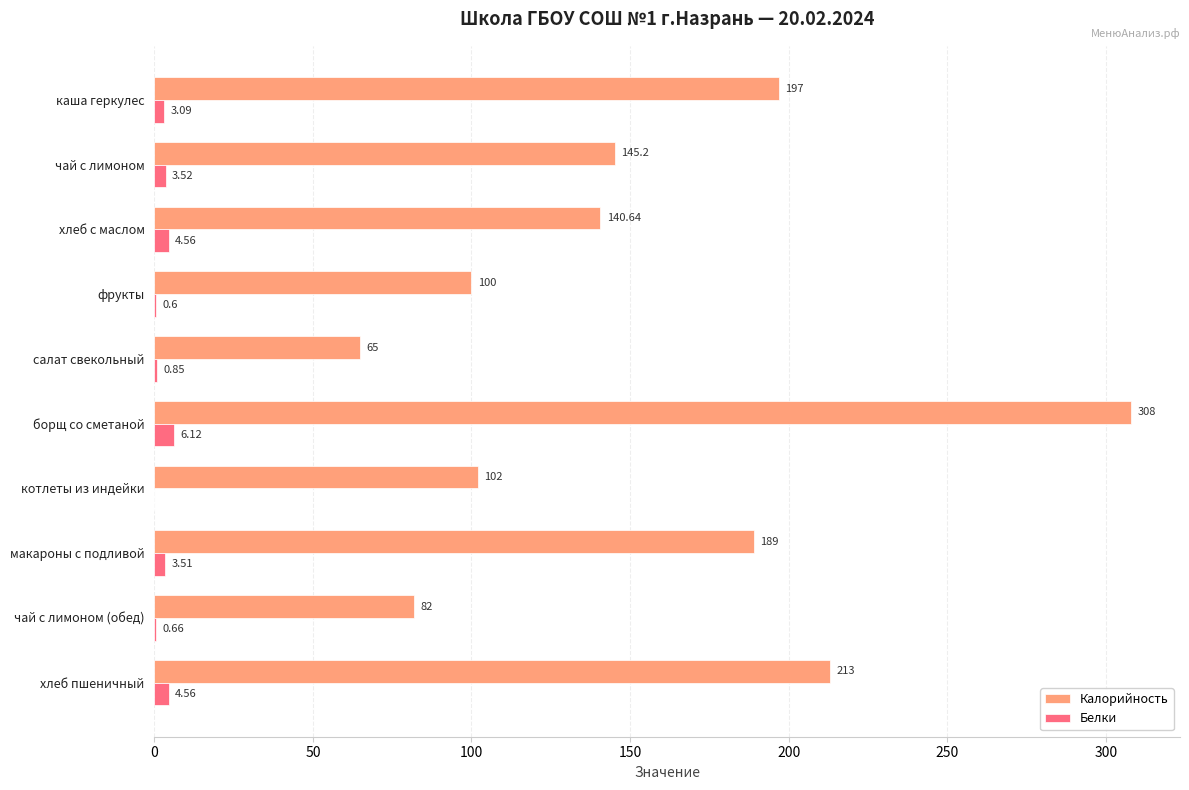

Which category has the highest value in the Калорийность series?

борщ со сметаной